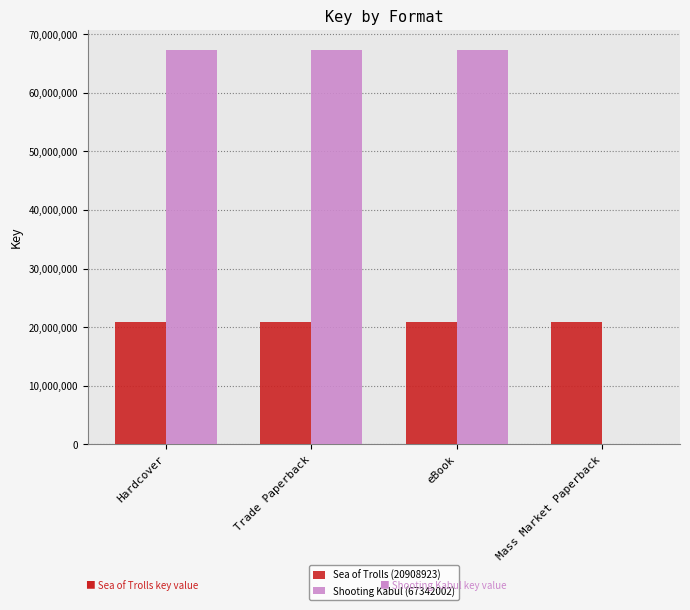

The Sea of Trolls (20908923) series shows 29623503 at Trade Paperback. True or false?

False